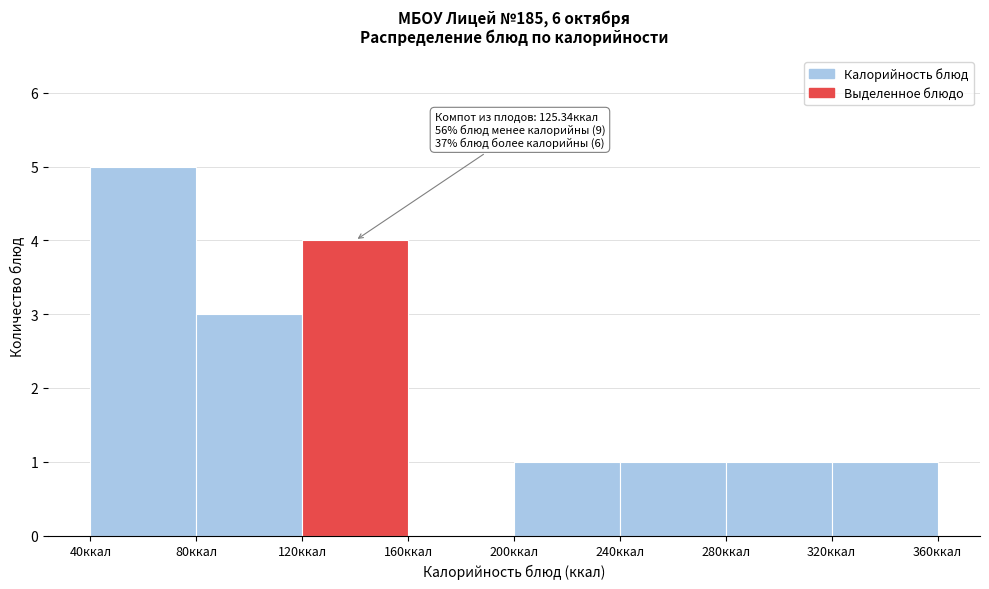

Which range on the x-axis has the tallest bar?

40 to 80